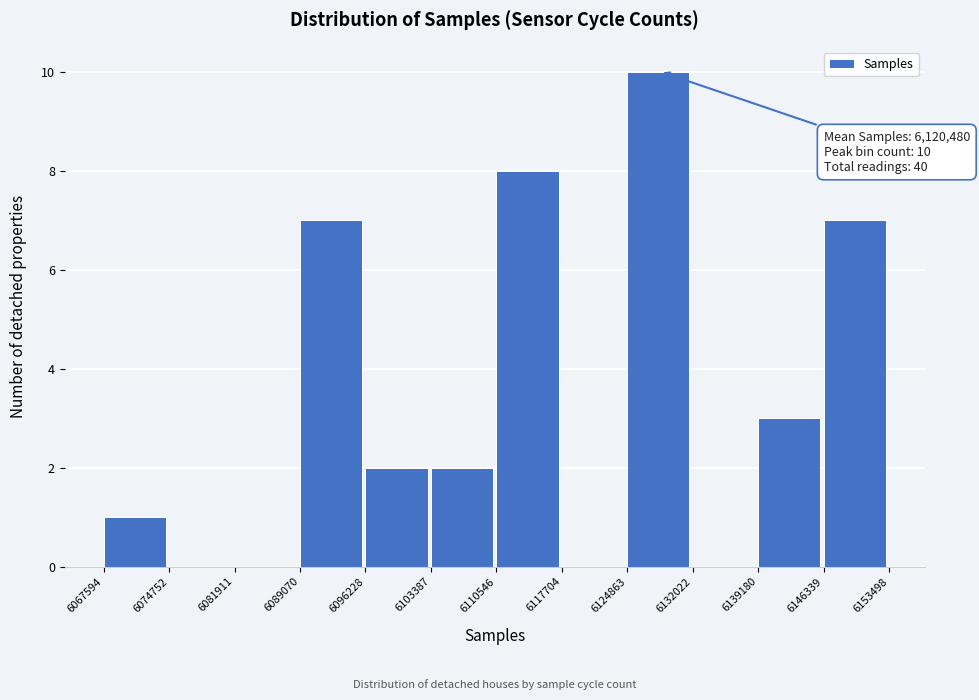

Over which range of the x-axis is the bar tallest?

6124863 to 6132022